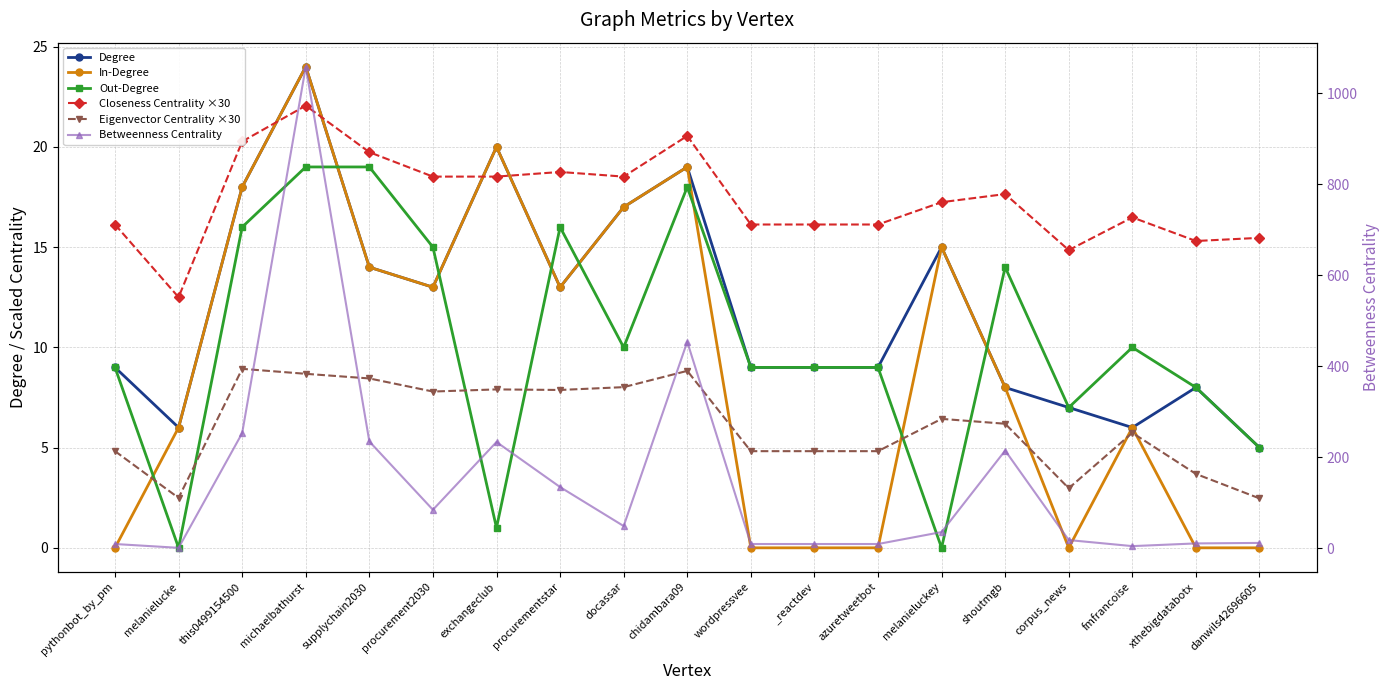

What is the value of the In-Degree point at the 7th from the left?

20.0